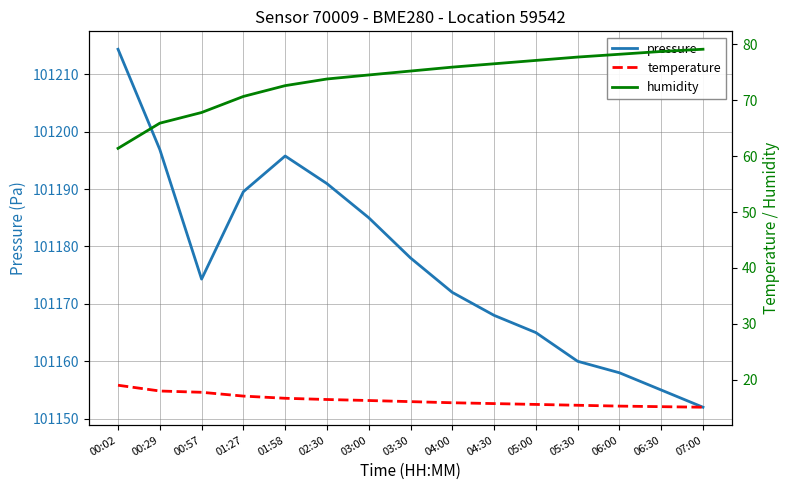

How many data points does each series have?

15